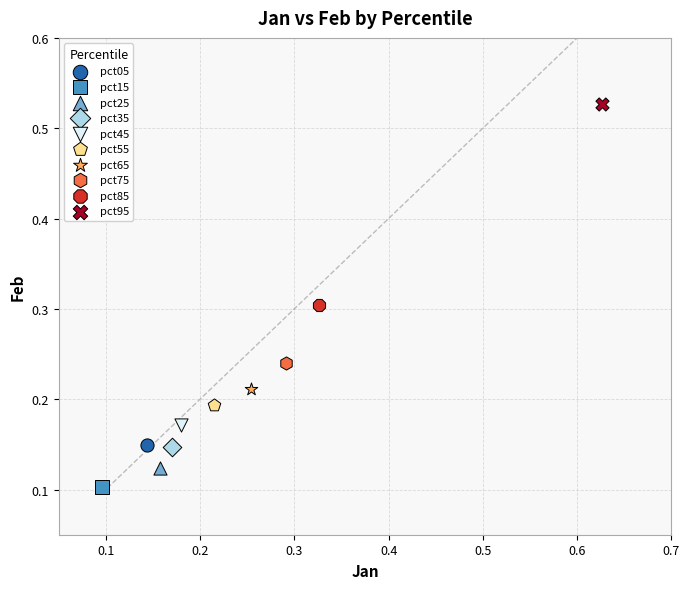

What are all the series names shown in the legend?

pct05, pct15, pct25, pct35, pct45, pct55, pct65, pct75, pct85, pct95